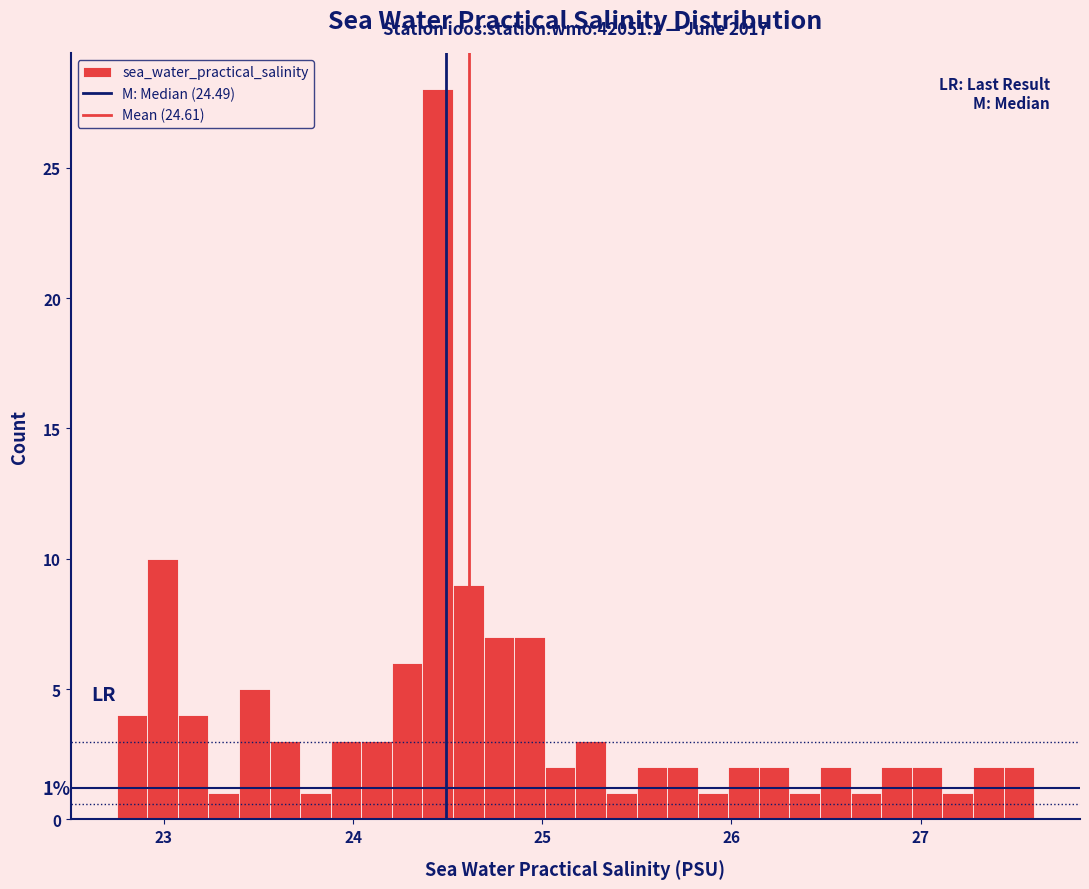

Around what value on the x-axis is the tallest bar? Give the approximate position of its centre, as read against the axis.

24.4